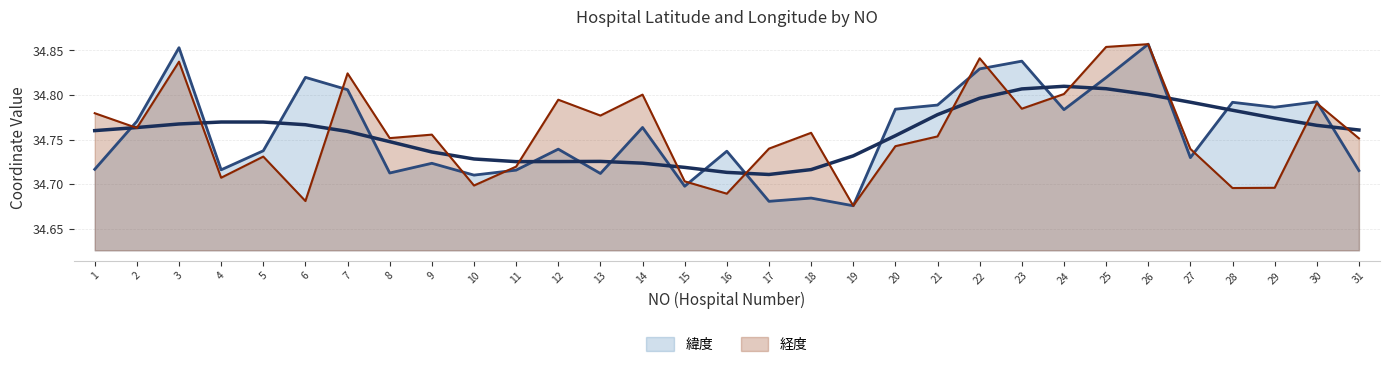

Rank the series by their average value, from highest to lowest.

経度, 緯度